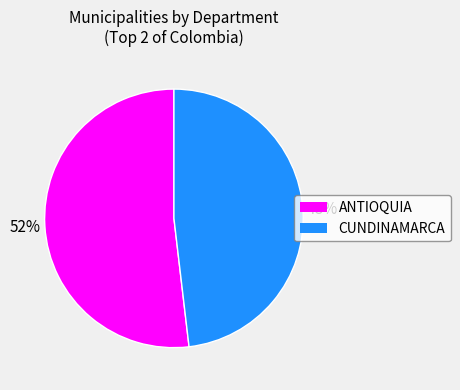

Is there a majority slice in this chart?

Yes